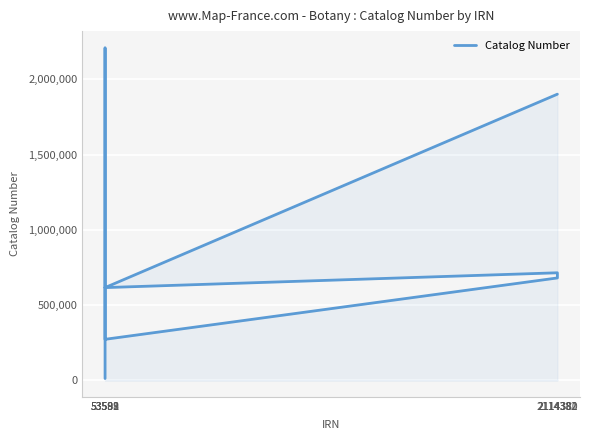

What position from the right is 53591?

5